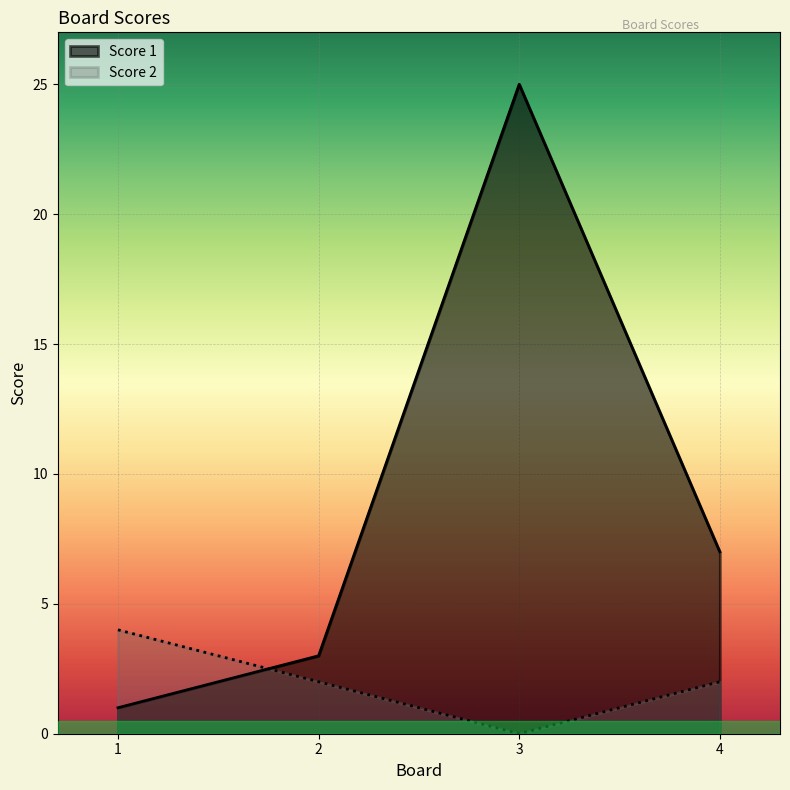

Between 2 and 3, which series saw the biggest shift?

Score 1